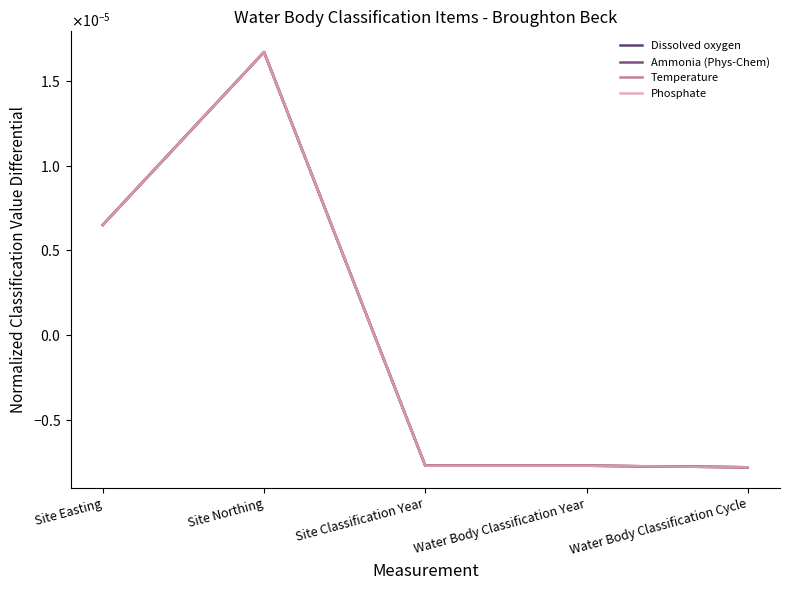

Between Site Northing and Site Classification Year, which series saw the biggest shift?

Dissolved oxygen